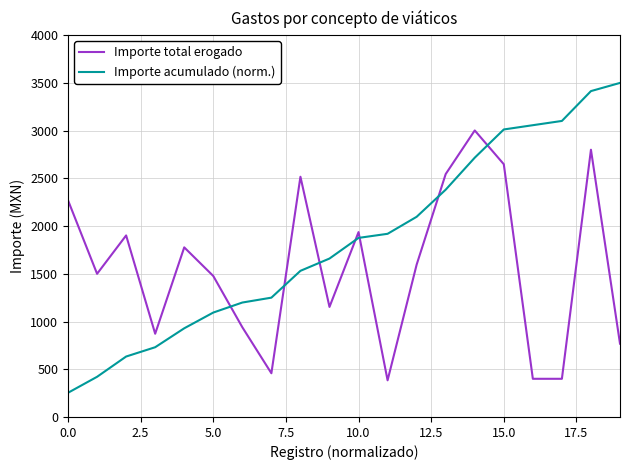

Which series has the largest total across all categories?

Importe acumulado (norm.)